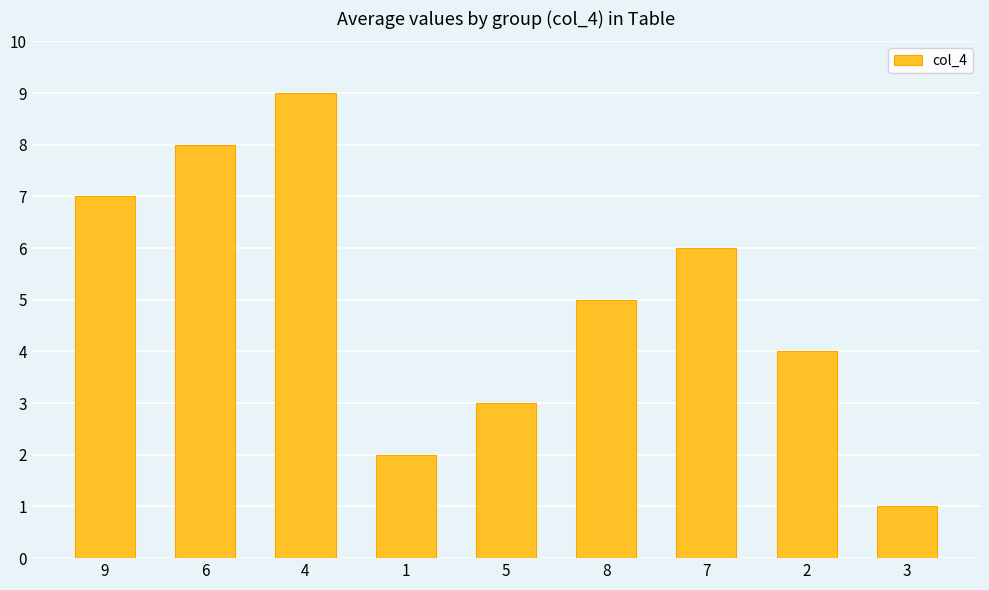

Which category has the highest value across all series?

4